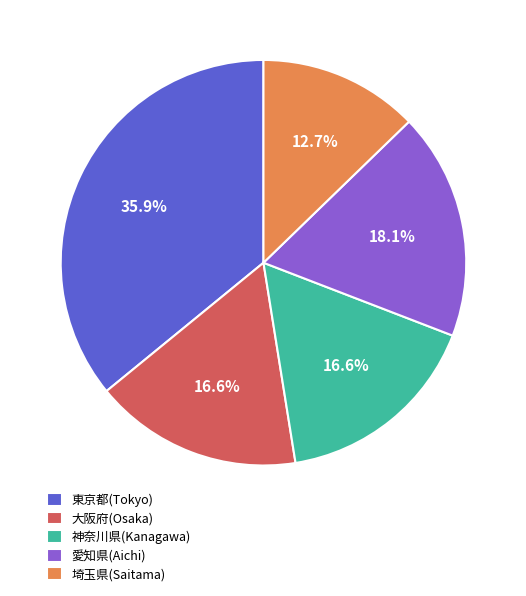

To the nearest percent, what is the difference between the 埼玉県(Saitama) and 愛知県(Aichi) slice percentages?

5%